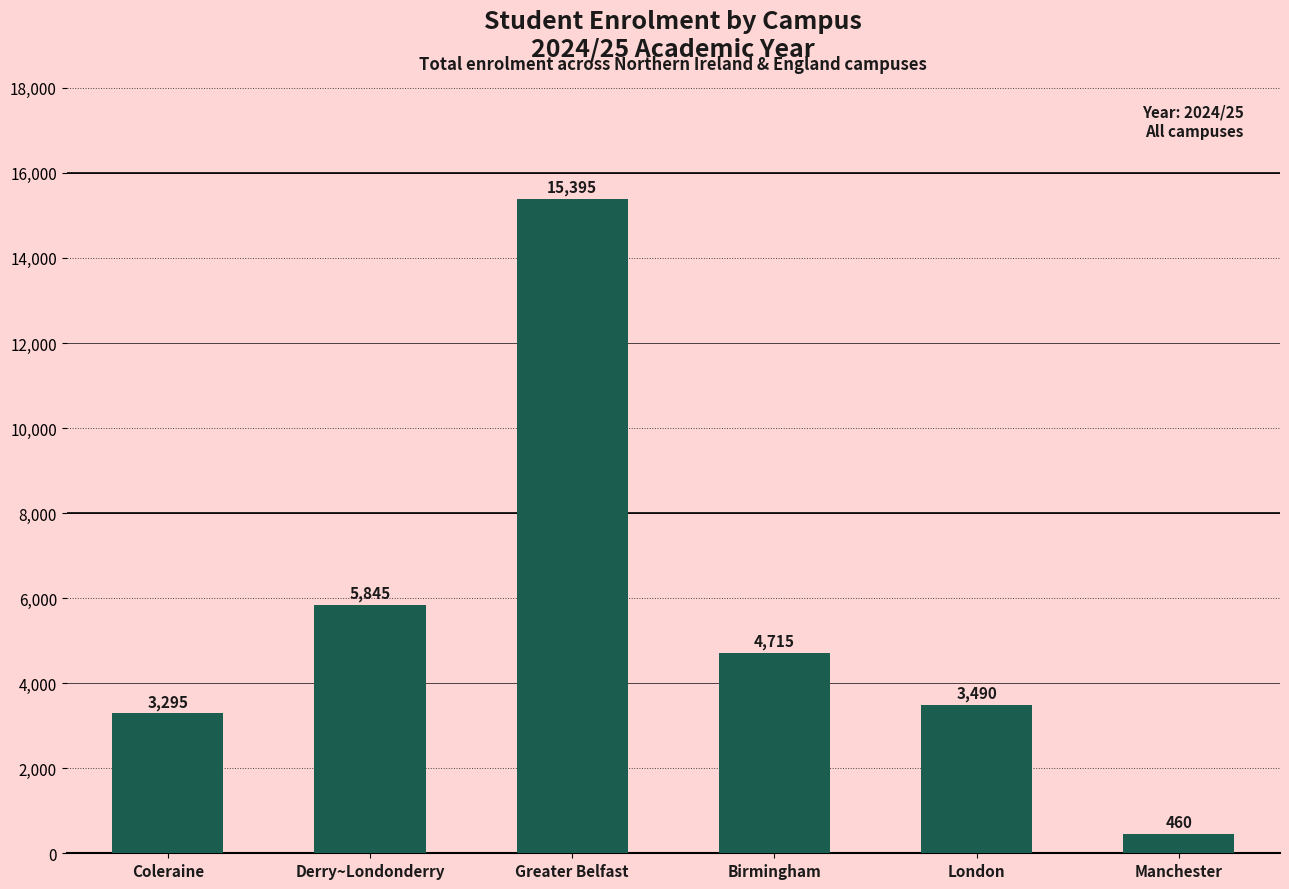

The value at Derry~Londonderry is 5845. True or false?

True